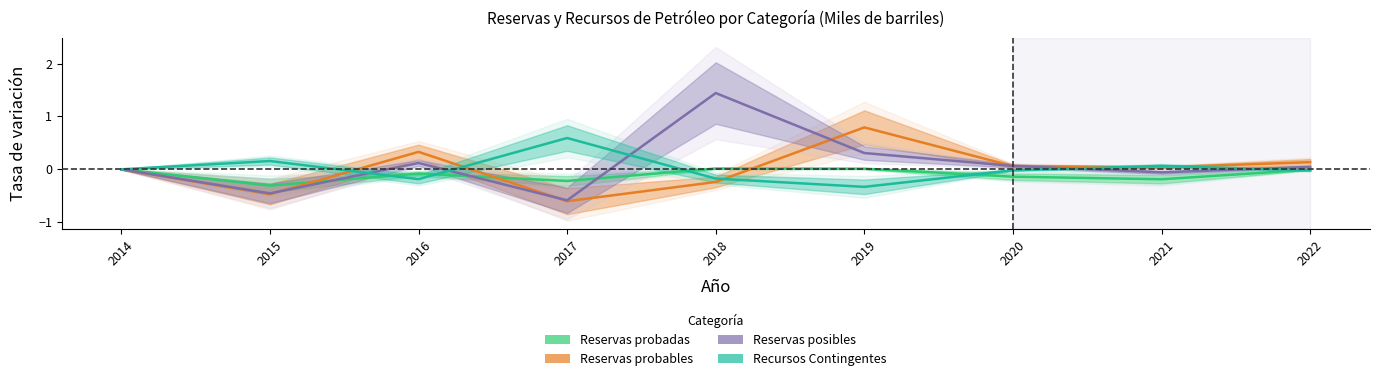

Rank the series by their maximum value, from lowest to highest.

Reservas probadas, Recursos Contingentes, Reservas probables, Reservas posibles